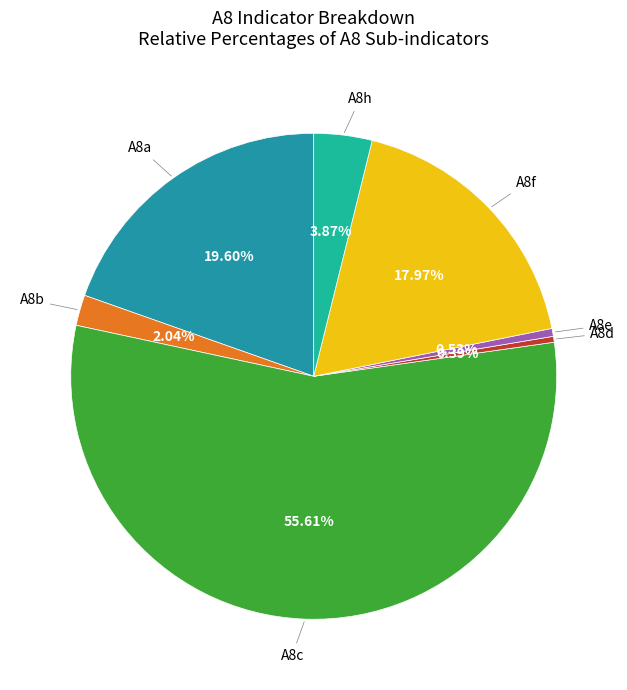

Between A8e and A8b, which is larger?

A8b